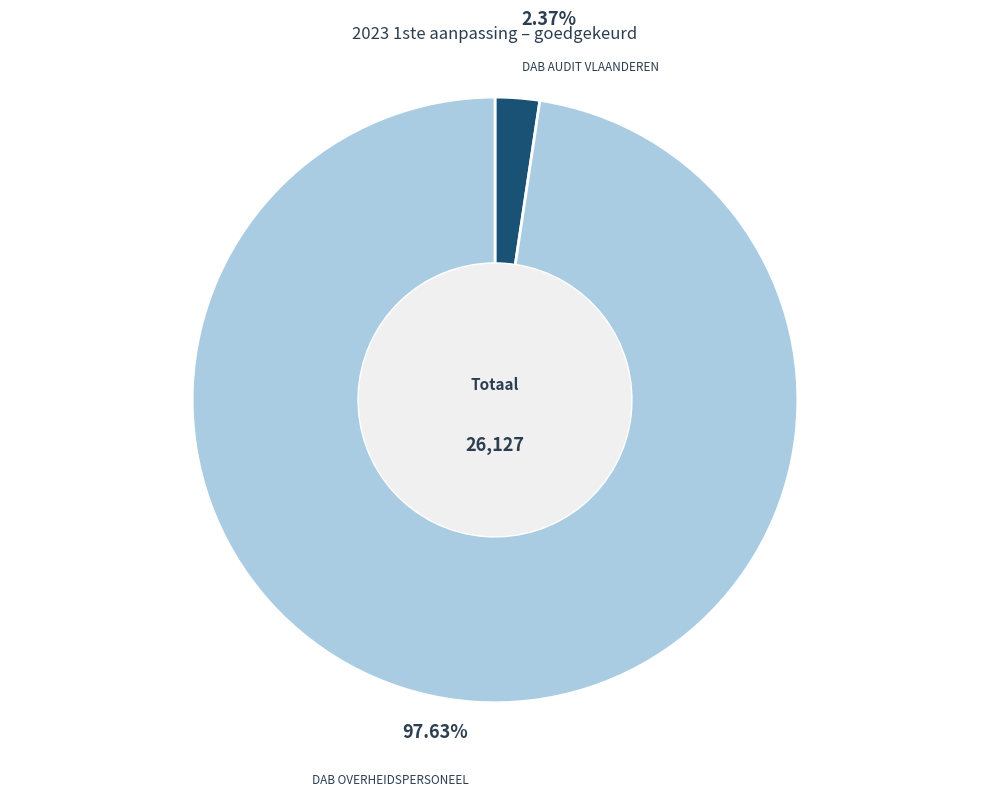

Which has a higher value, DAB OVERHEIDSPERSONEEL or DAB AUDIT VLAANDEREN?

DAB OVERHEIDSPERSONEEL